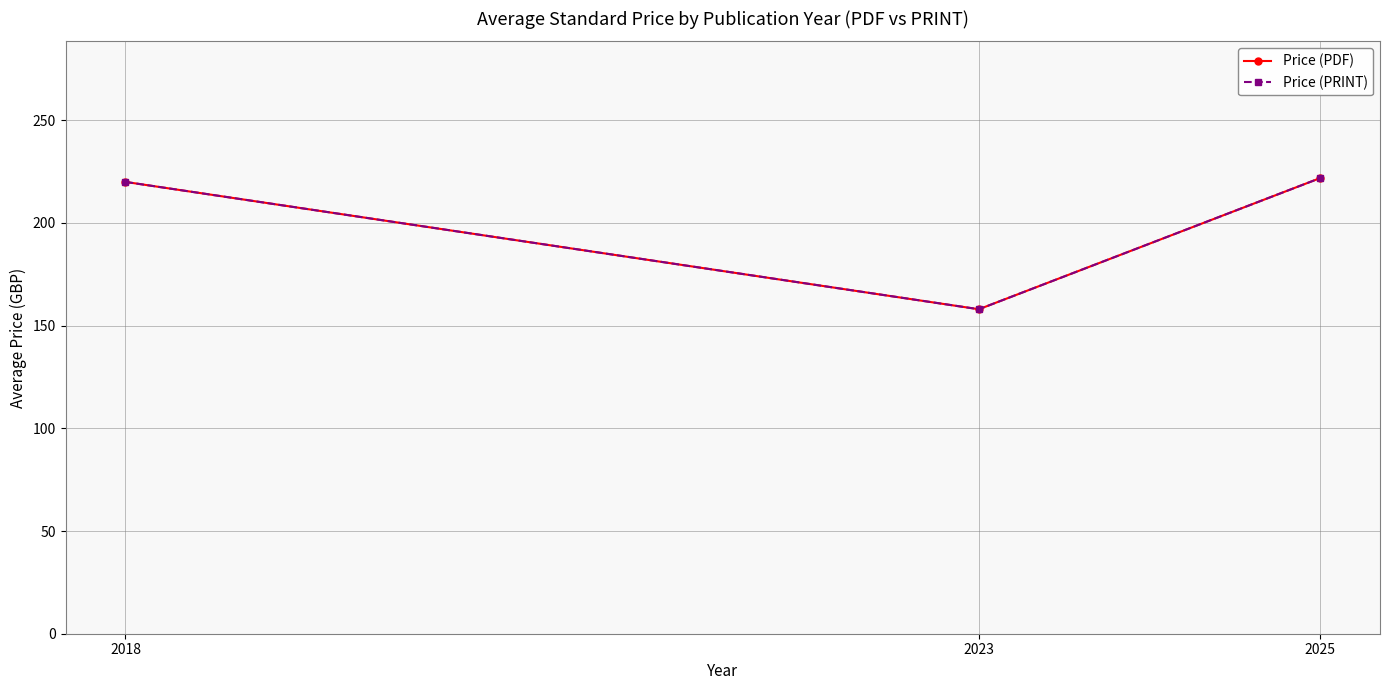

Is the value of Price (PDF) at 2023 greater than the value of Price (PRINT) at 2018?

No